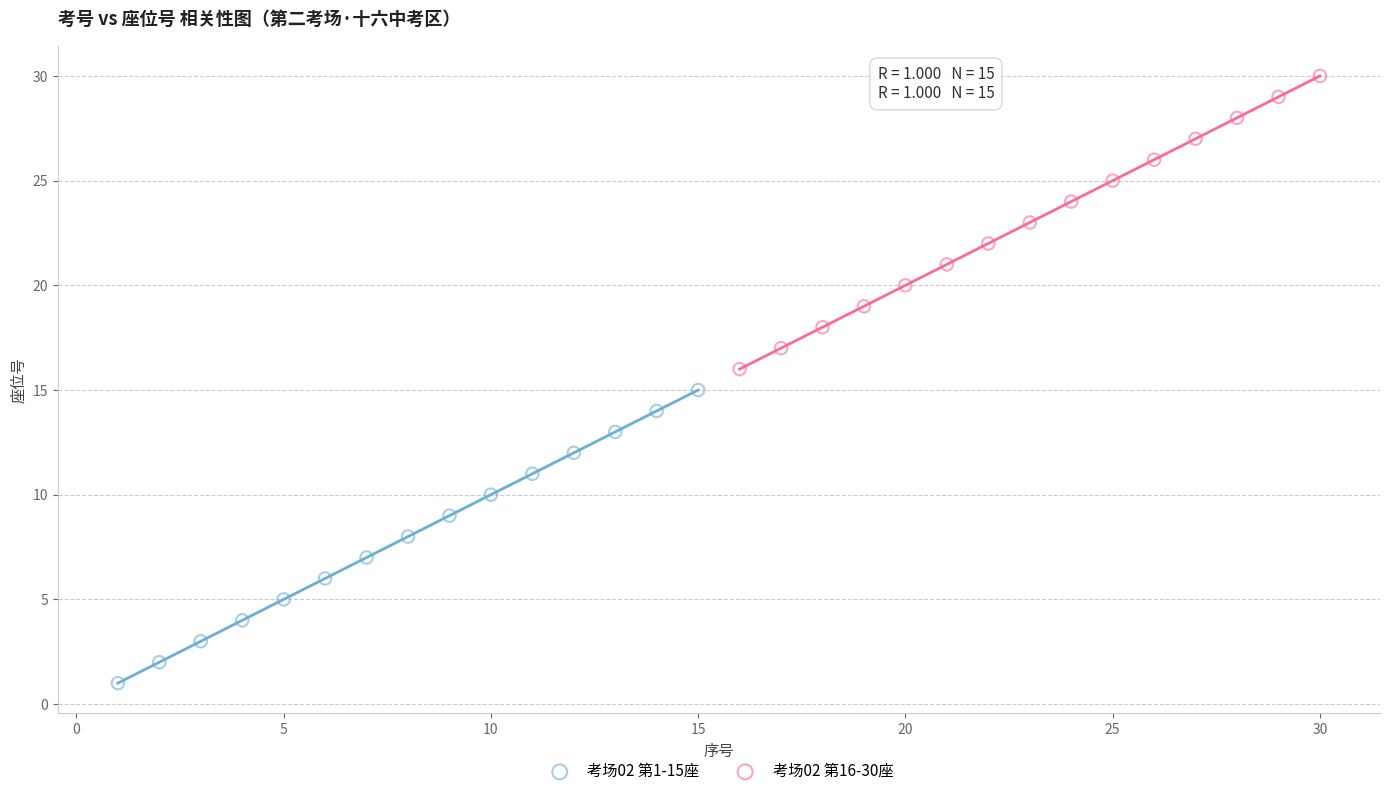

Which series contains the highest Y value?

考场02 第16-30座